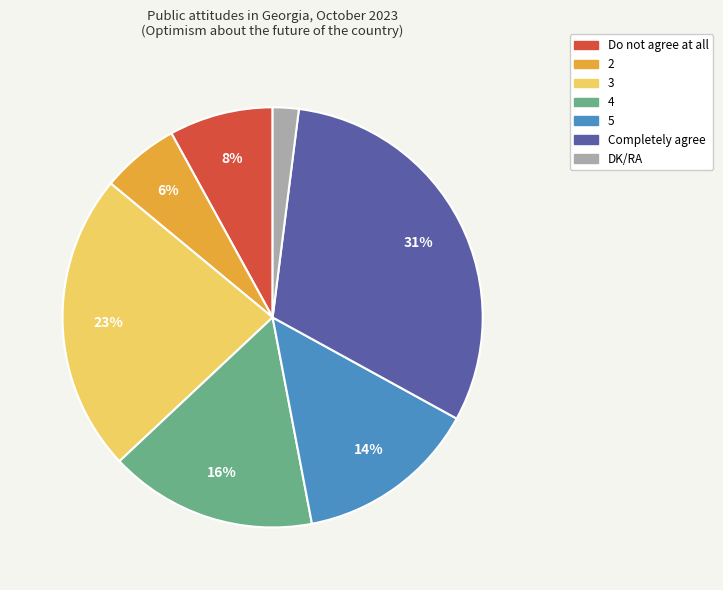

Approximately how many times larger is the value at Completely agree compared to Do not agree at all?

3.9